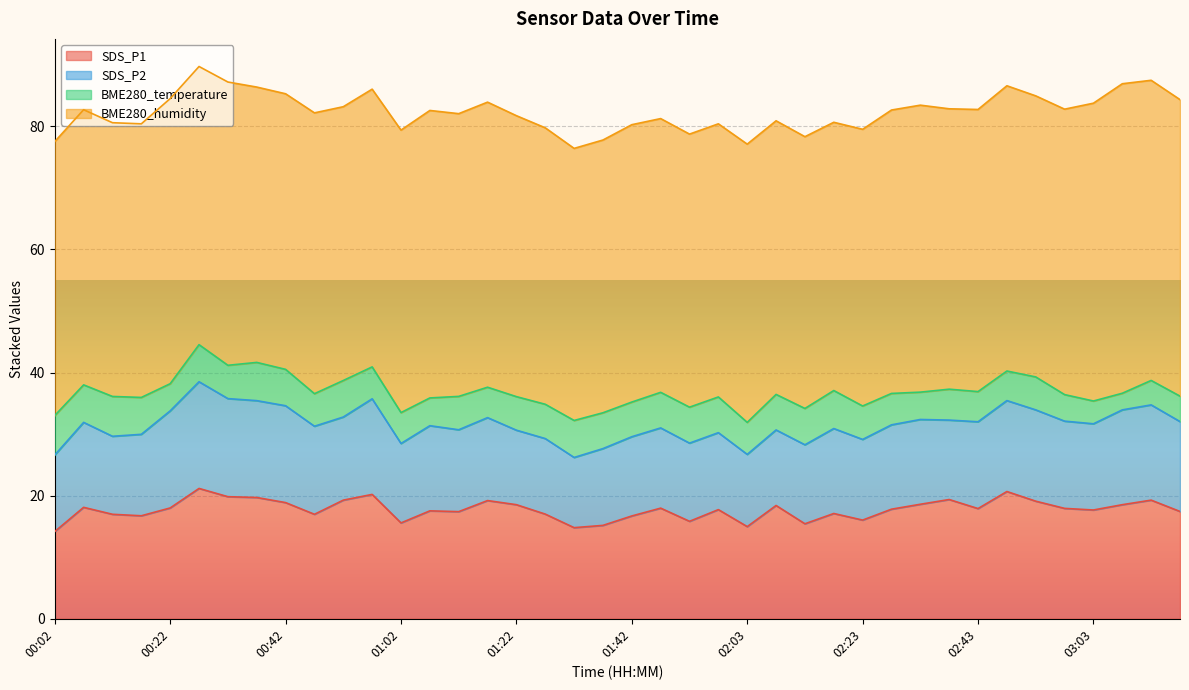

Which category has the highest value in the SDS_P2 series?

00:27